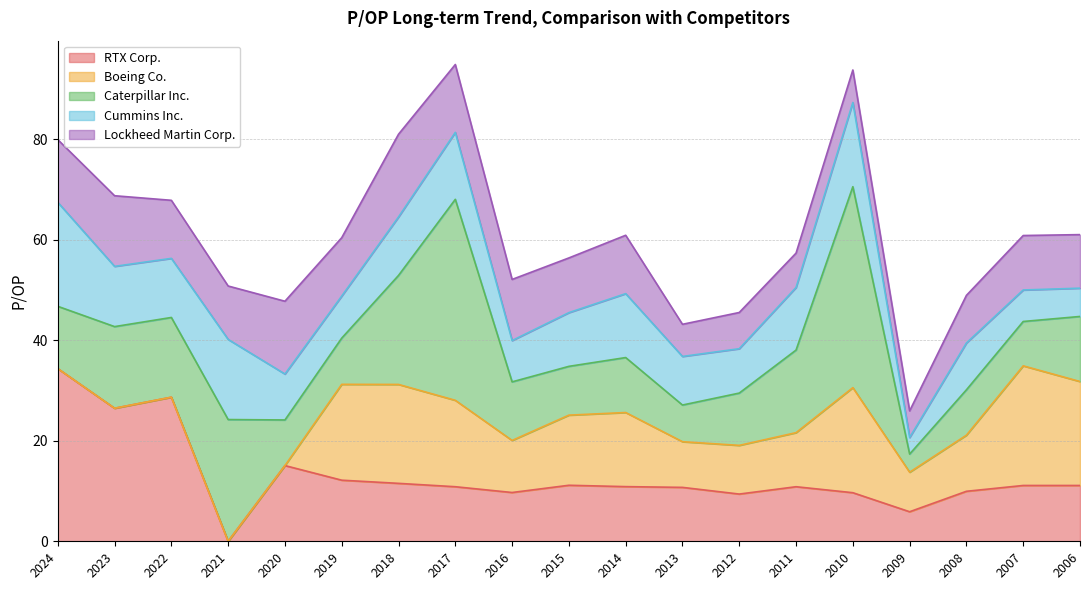

What is the sum of the Caterpillar Inc. values at 2021 and 2011?

40.7